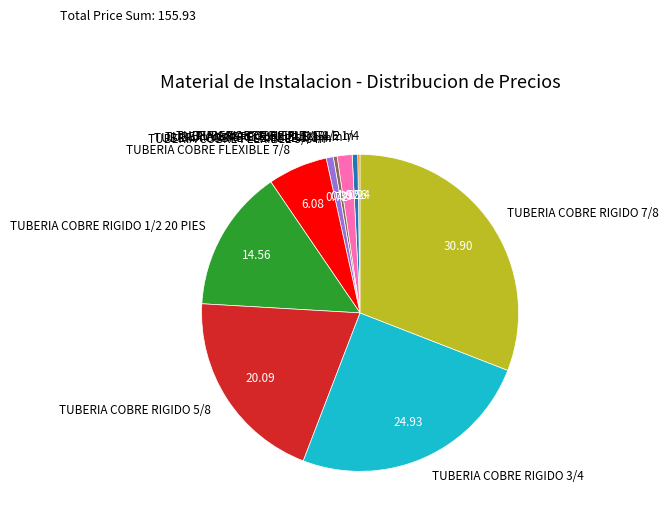

Does any single category account for the majority?

No